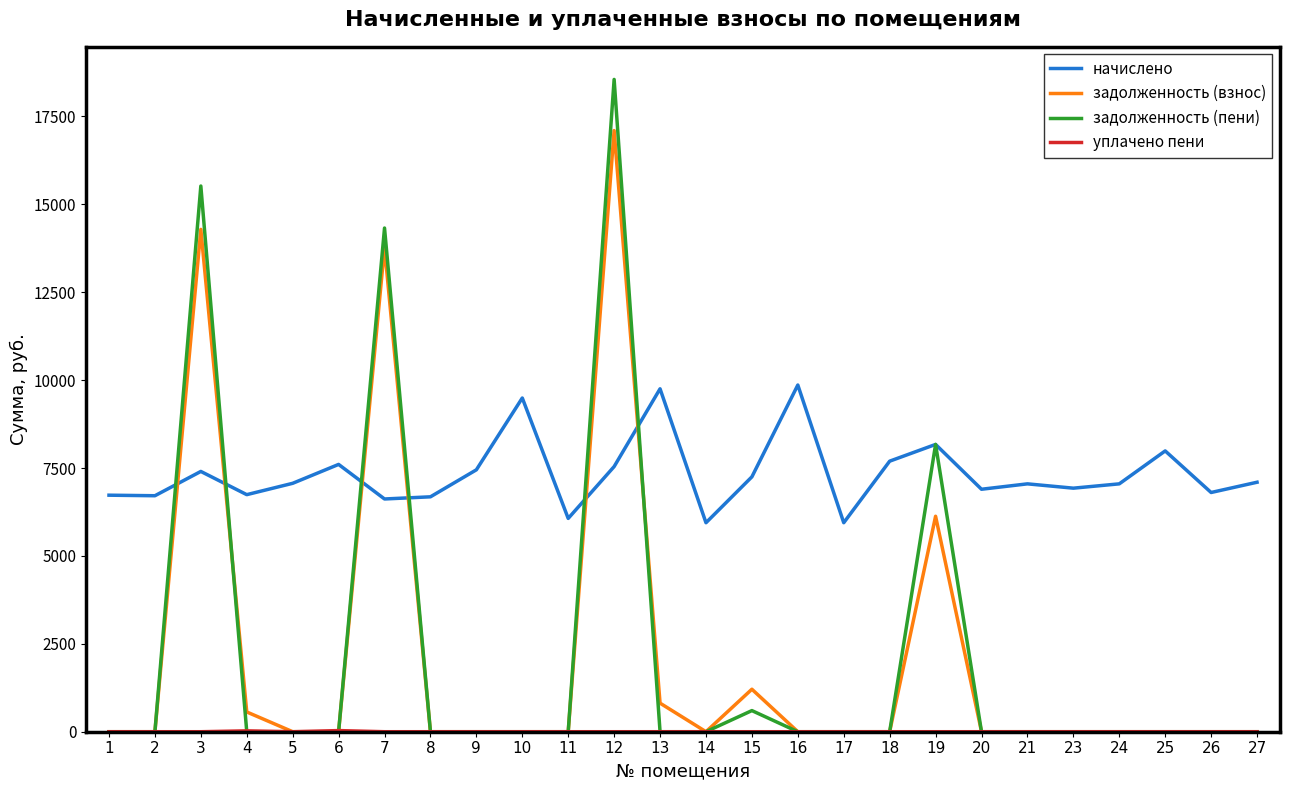

What is the spread (max minus min) of values at 5?

7065.7